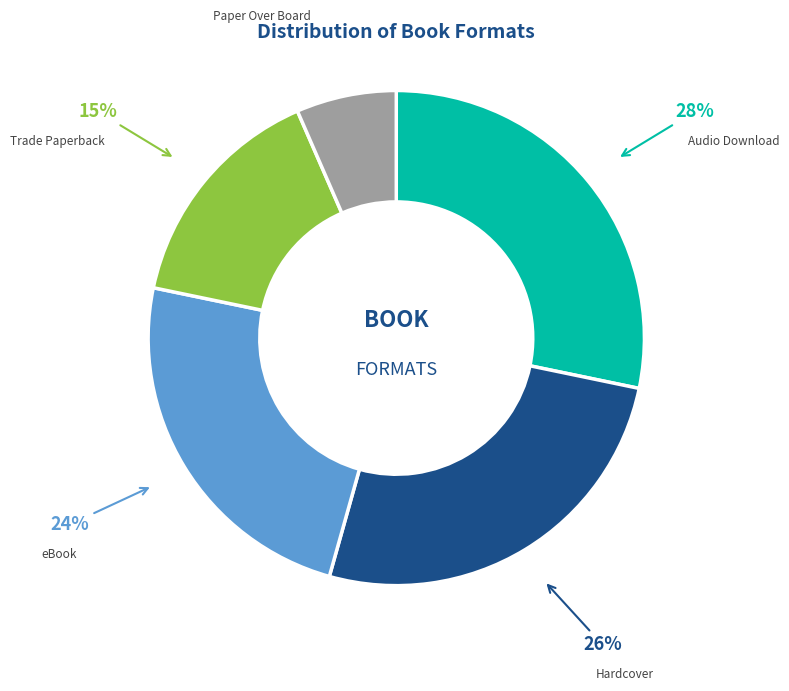

Rank the categories by value from lowest to highest.

Paper Over Board, Trade Paperback, eBook, Hardcover, Audio Download